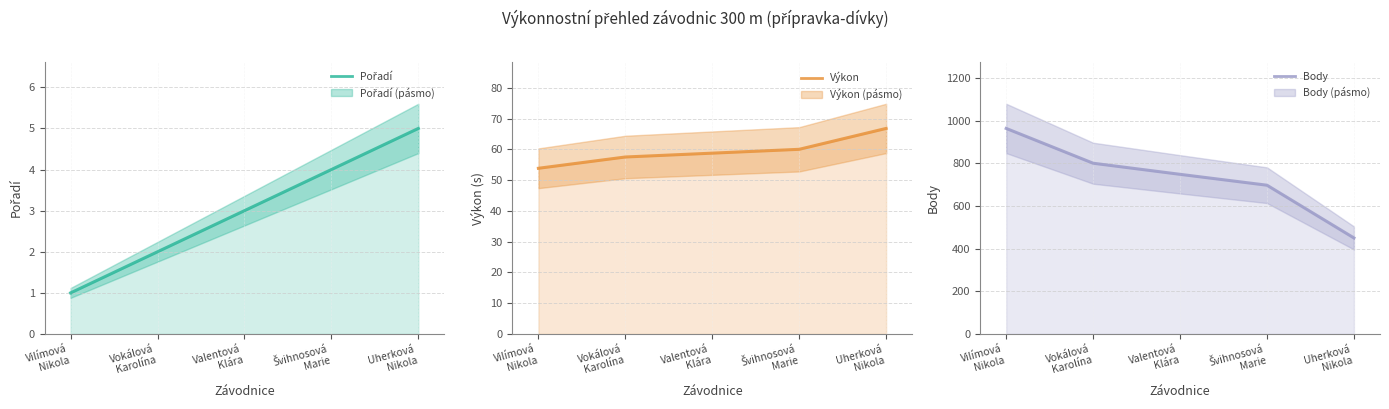

What is the sum of all Pořadí values?

15.0